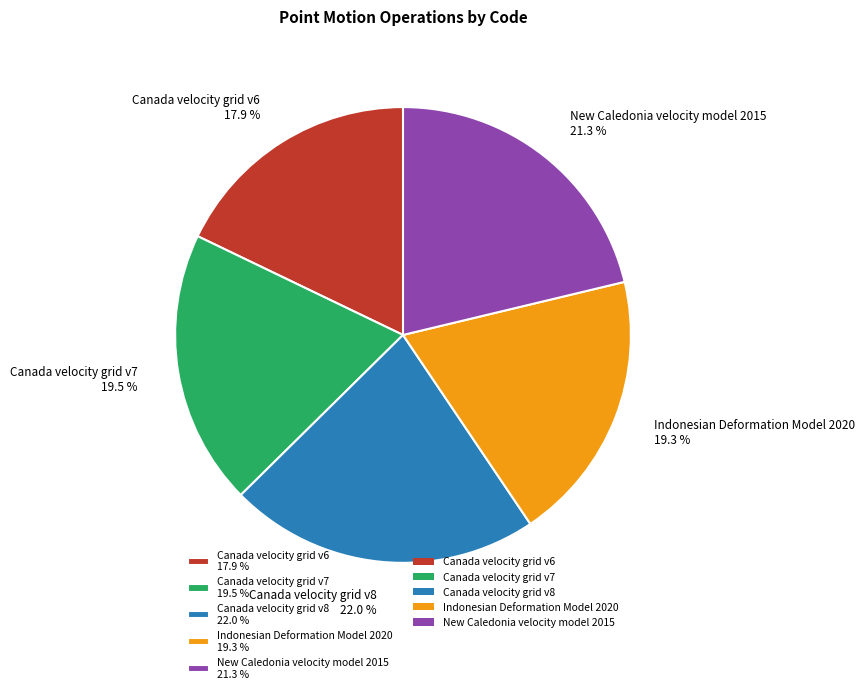

What percentage is NOT represented by Canada velocity grid v7?

80.5%